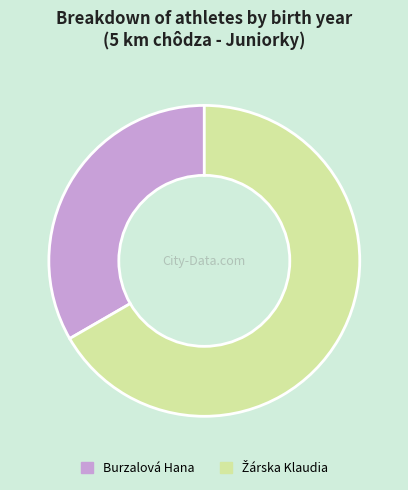

True or false: Burzalová Hana accounts for 39% of the total.

False